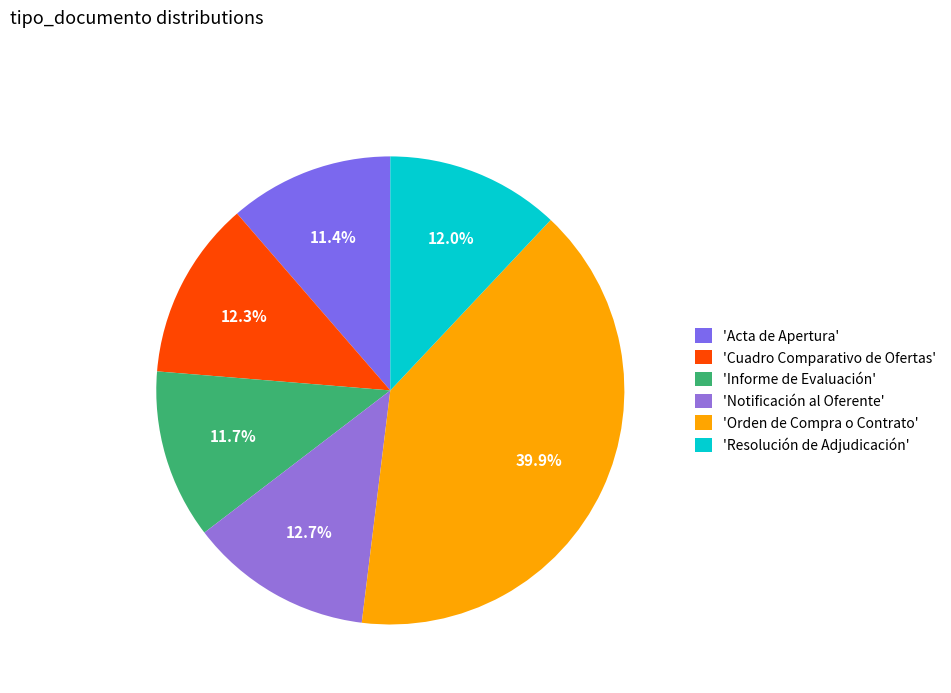

Count the number of slices in the pie.

6